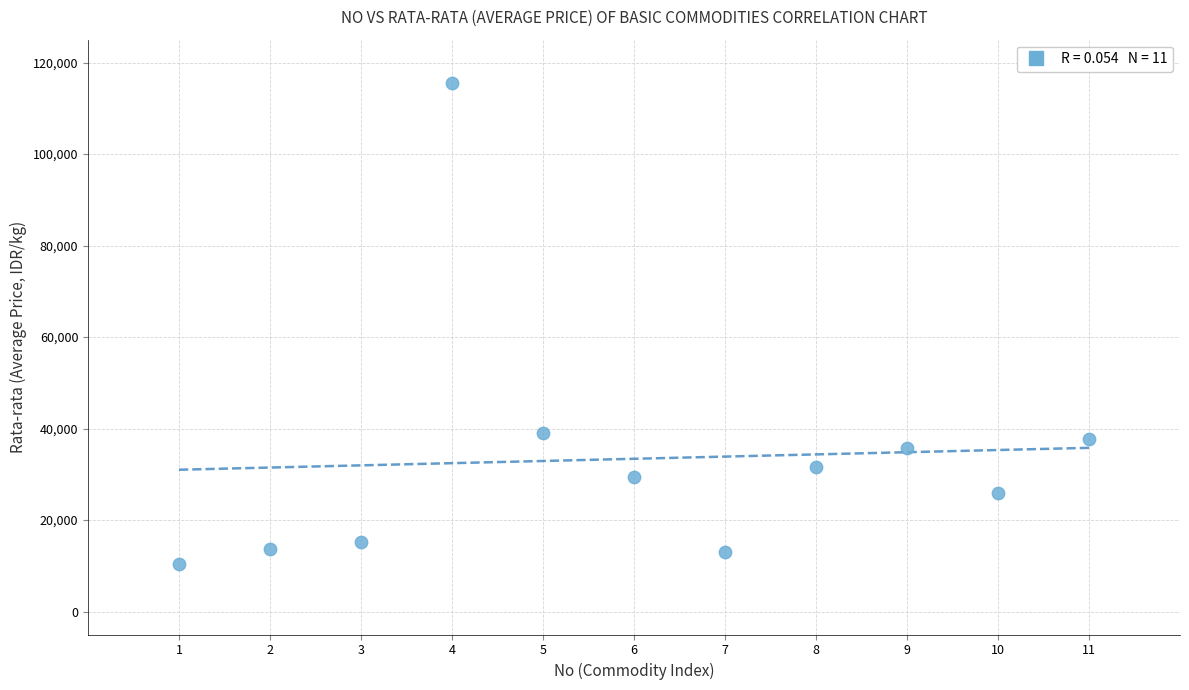

What is the average X value?

6